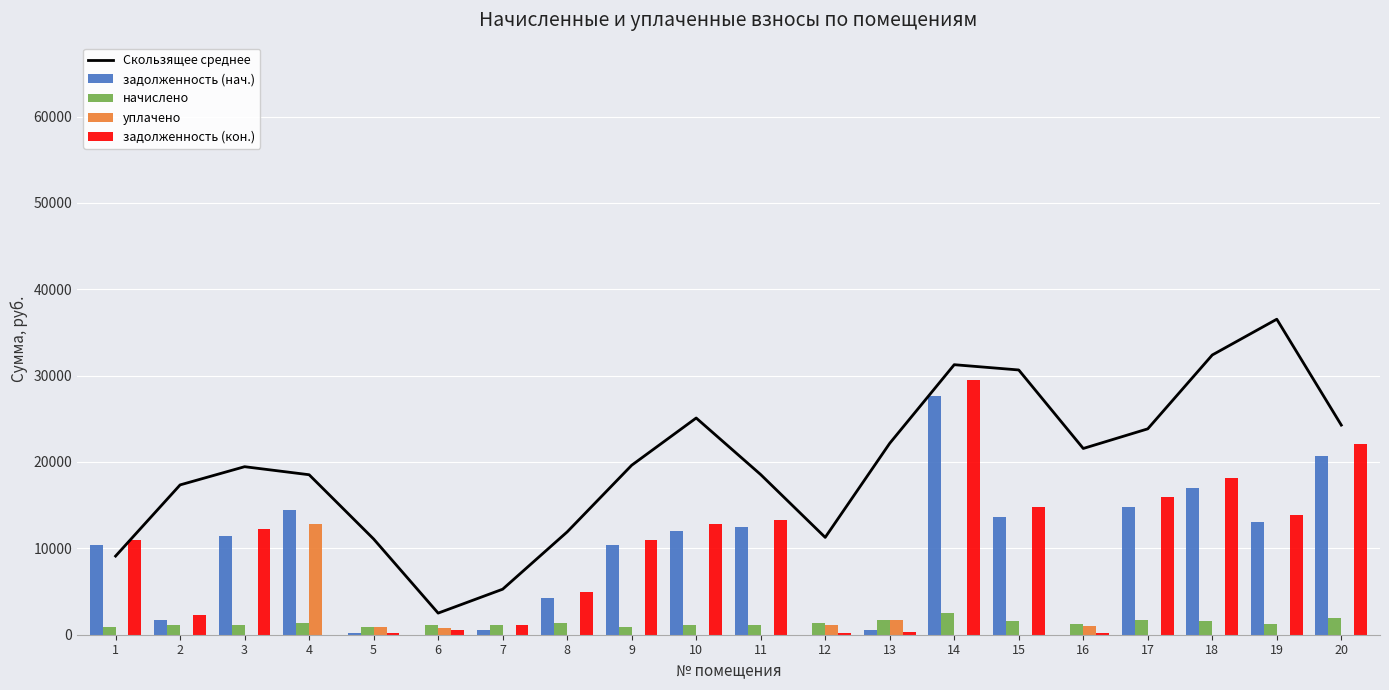

What is the lowest value of the начислено series?

950.8